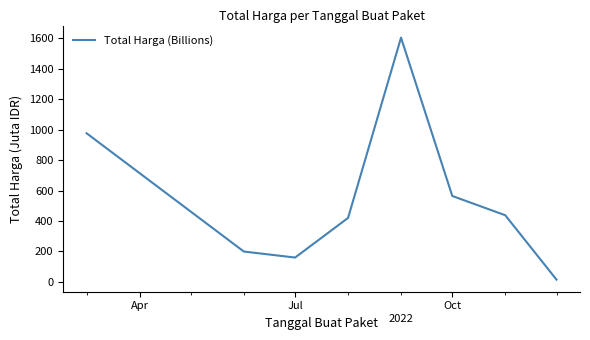

What is the minimum value shown in the chart?

14.8